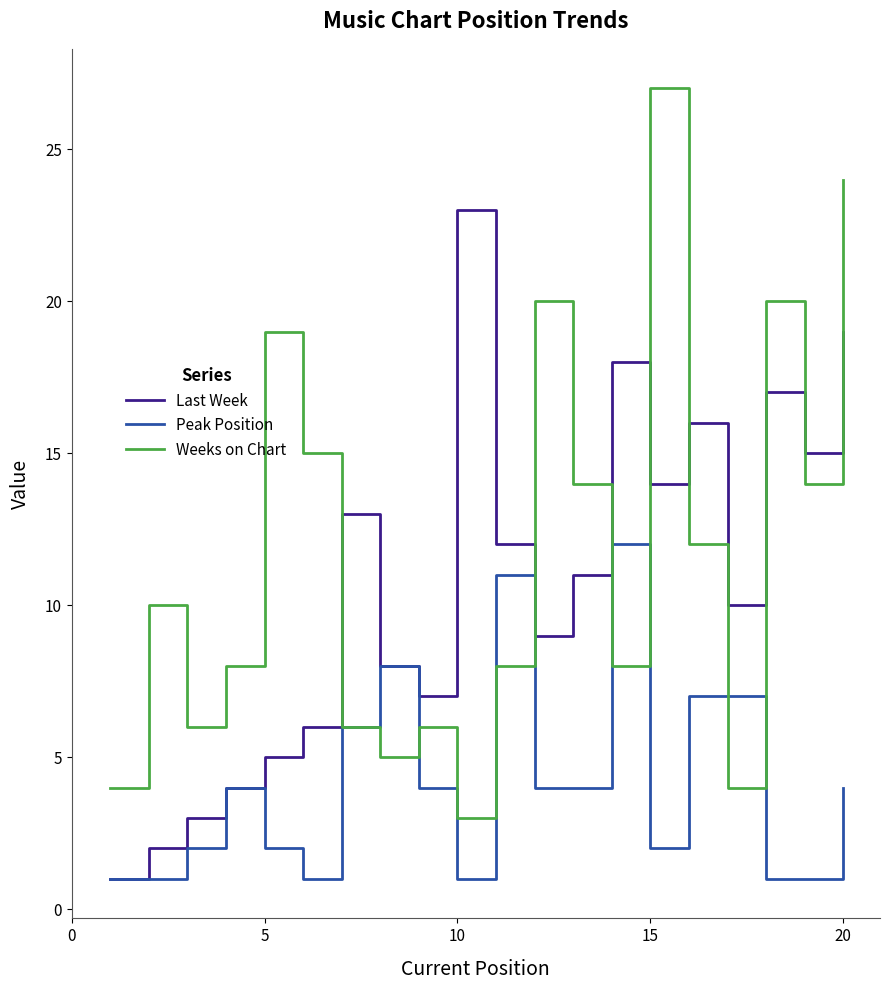

How many lines are shown in the chart?

3